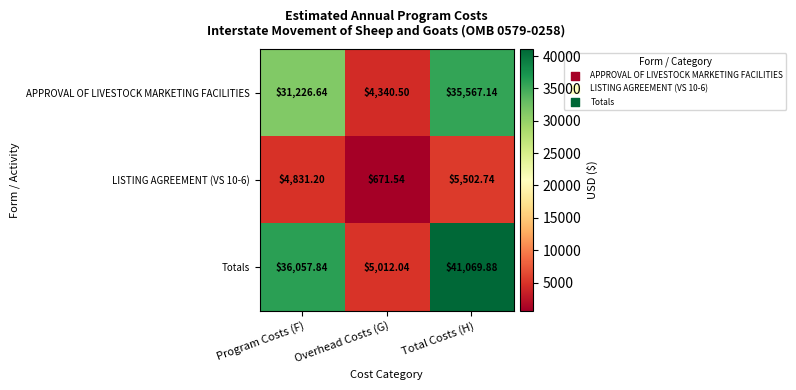

At which category is the sum across all series the highest?

Total Costs (H)